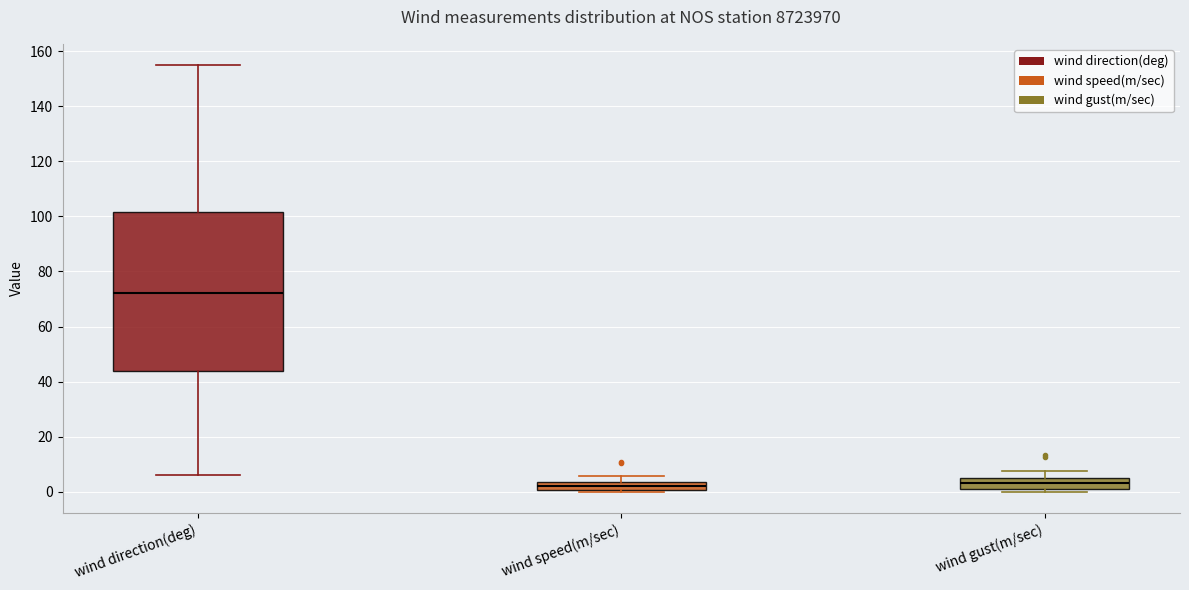

Which box's median line is the highest?

wind direction(deg)